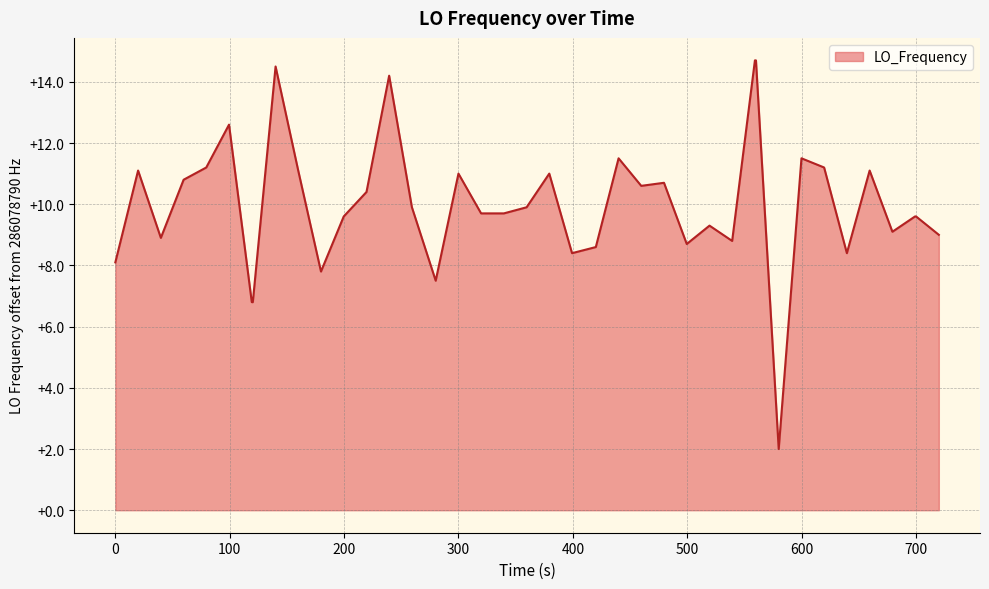

What is the smallest value displayed?

2.0